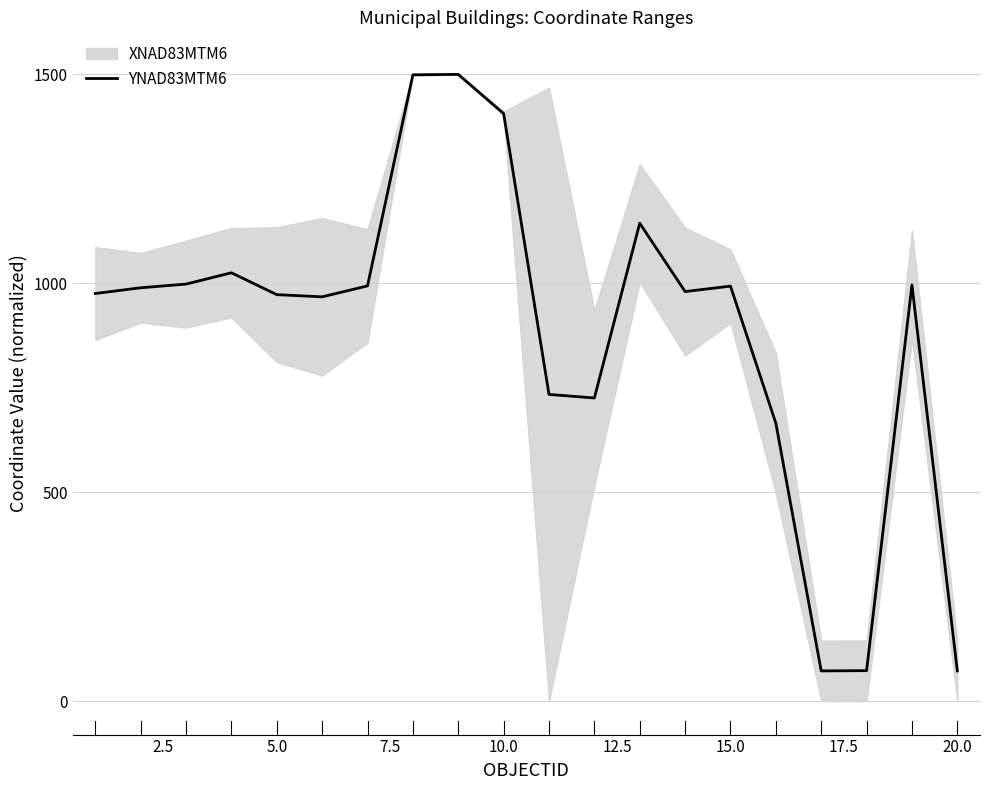

True or false: the data has more than 0 interior local peaks.

True